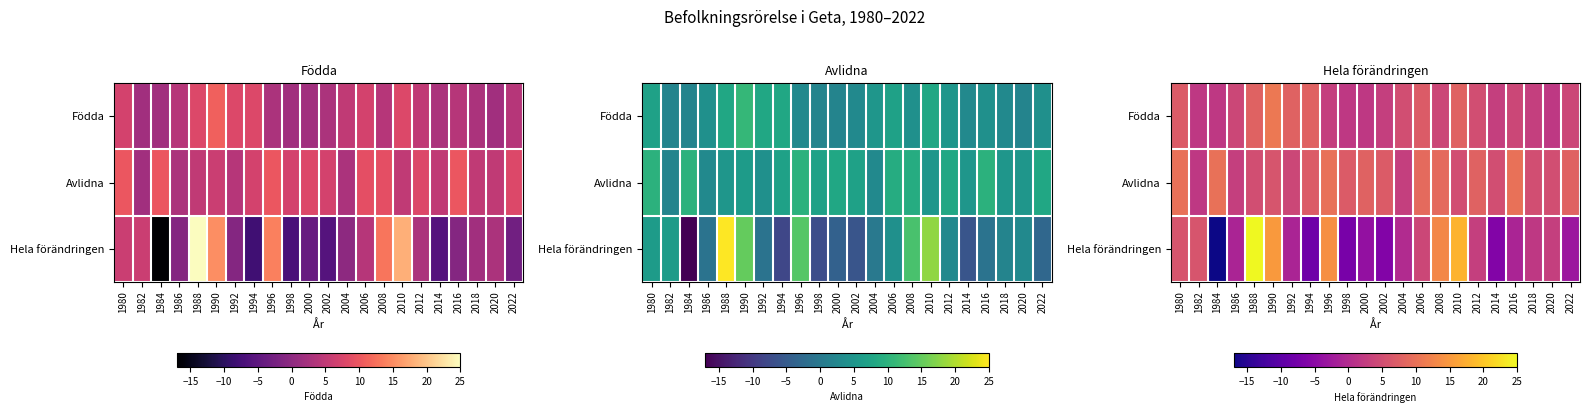

At which label is Hela förändringen closest to 4?

2006